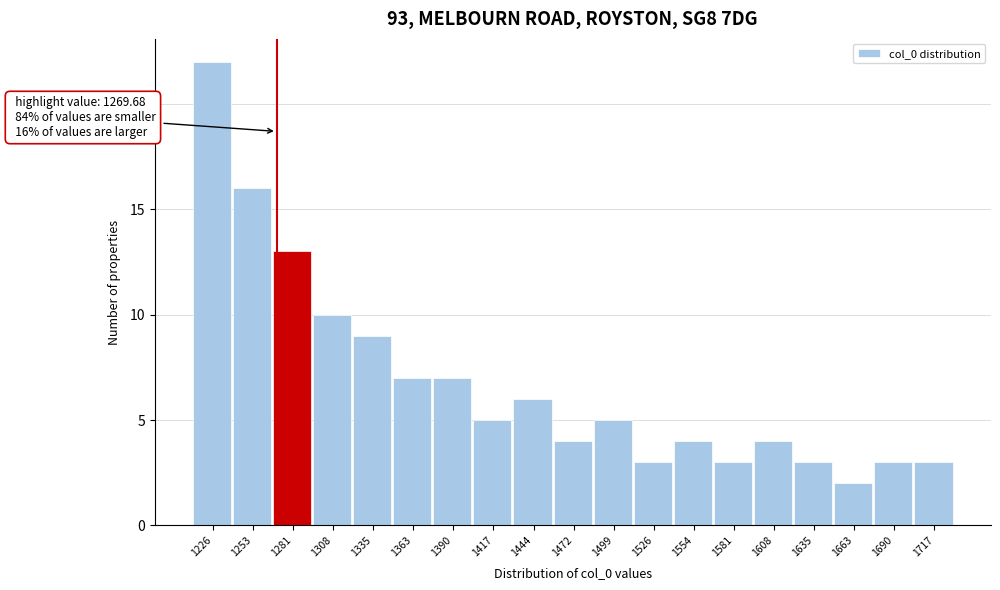

Over which range of the x-axis is the bar tallest?

1215 to 1240